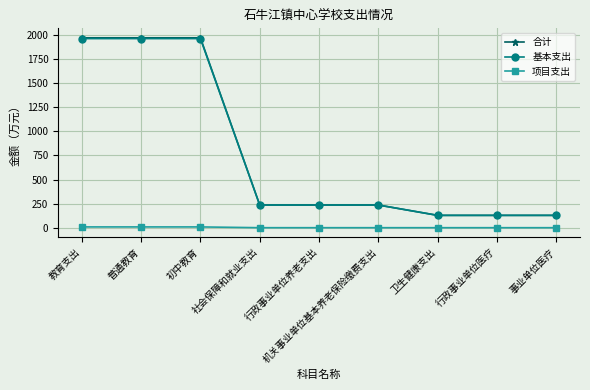

How many lines are shown in the chart?

3